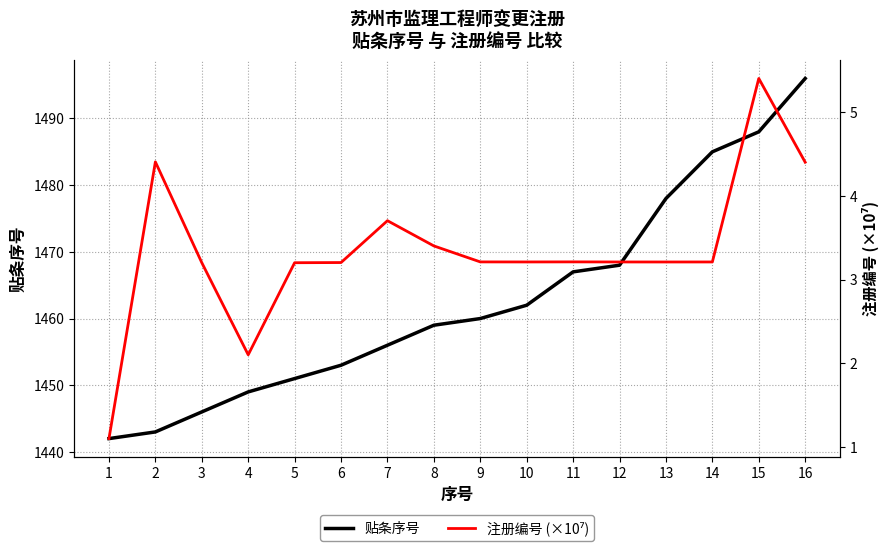

How many series are shown in this chart?

2